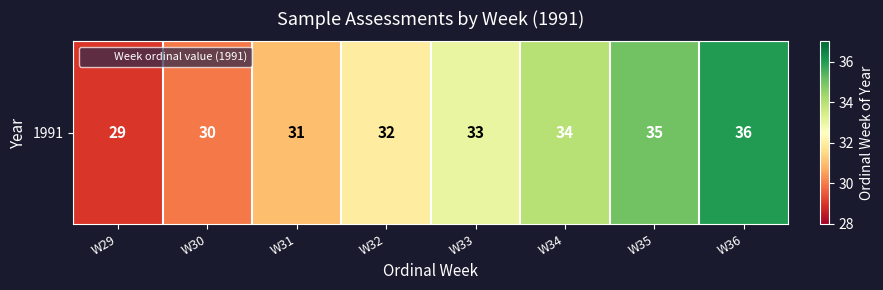

What is the change in value from W33 to W35?

+2